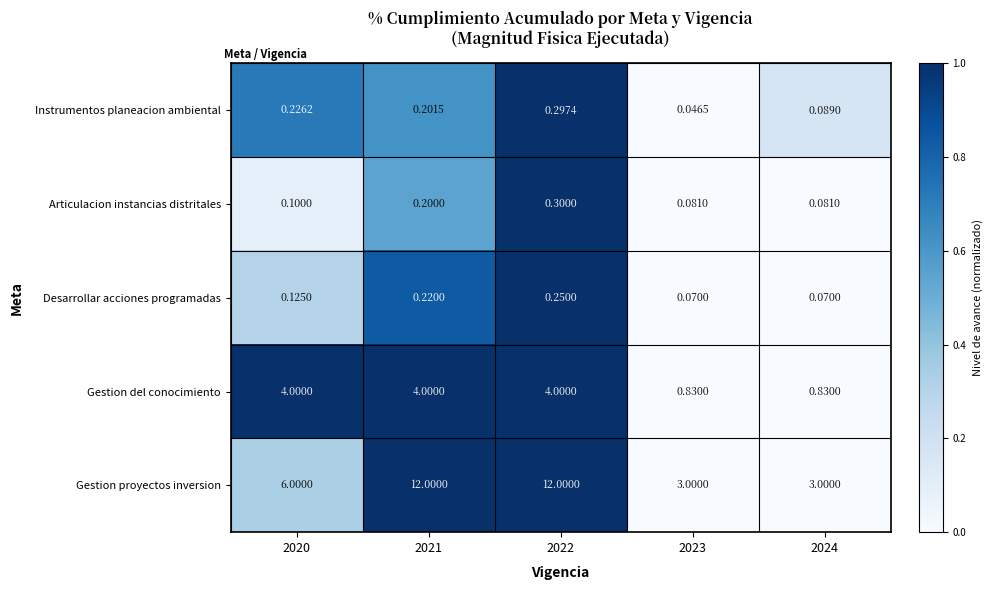

Rank the series by their maximum value, from lowest to highest.

Desarrollar acciones programadas, Instrumentos planeacion ambiental, Articulacion instancias distritales, Gestion del conocimiento, Gestion proyectos inversion